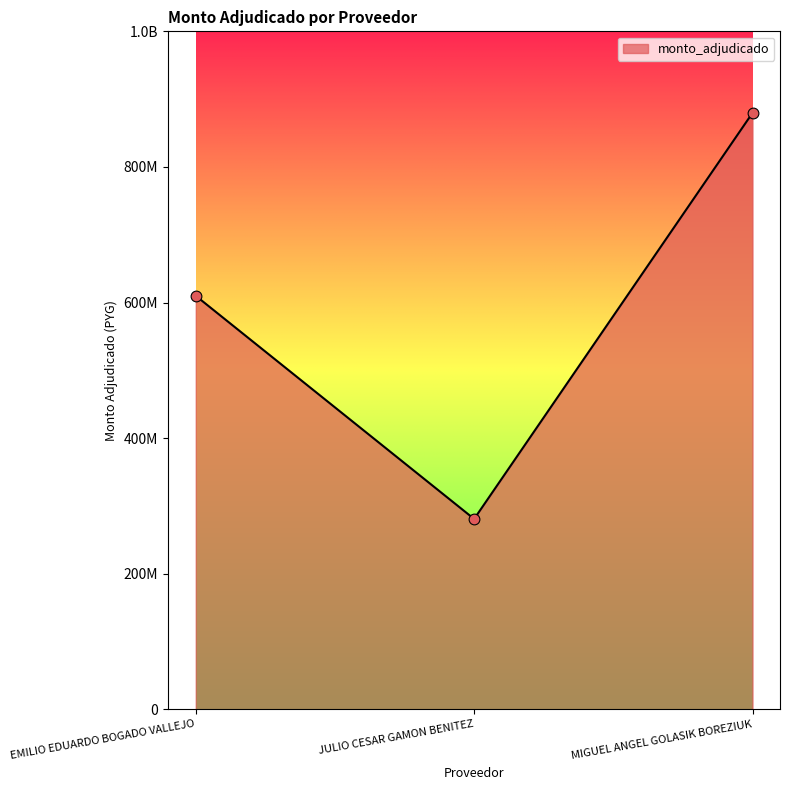

Which has a higher value, EMILIO EDUARDO BOGADO VALLEJO or JULIO CESAR GAMON BENITEZ?

EMILIO EDUARDO BOGADO VALLEJO